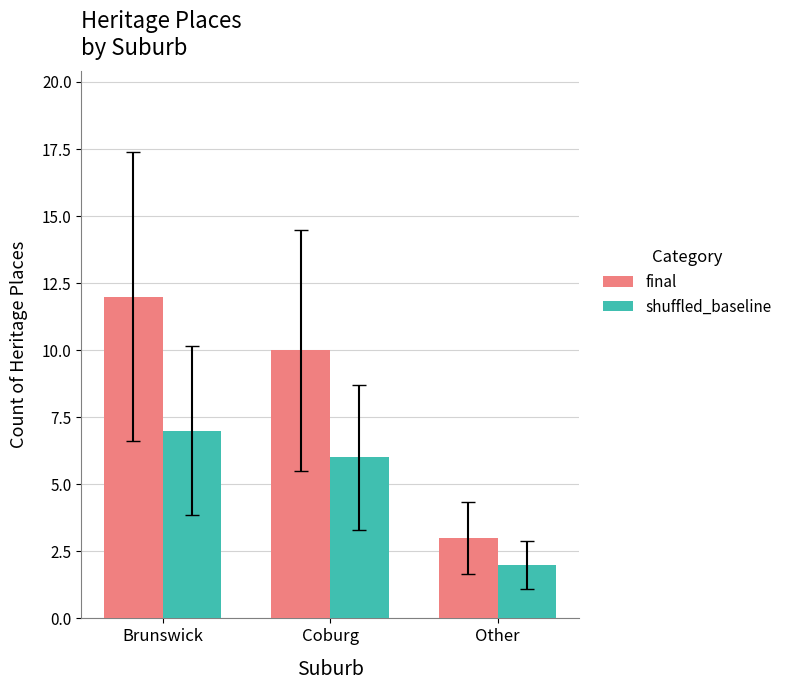

Which category has the highest value across all series?

Brunswick